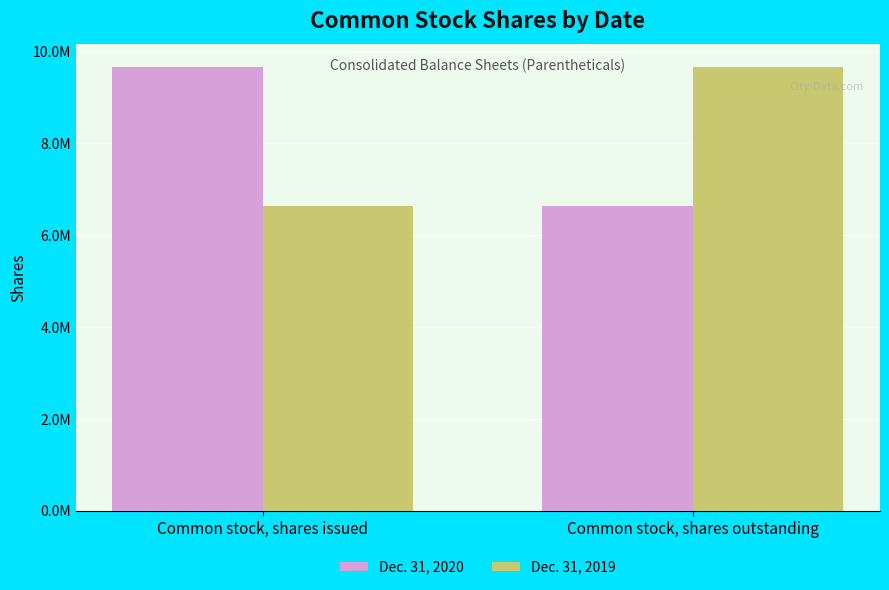

What is the spread (max minus min) of values at Common stock, shares outstanding?

3033119